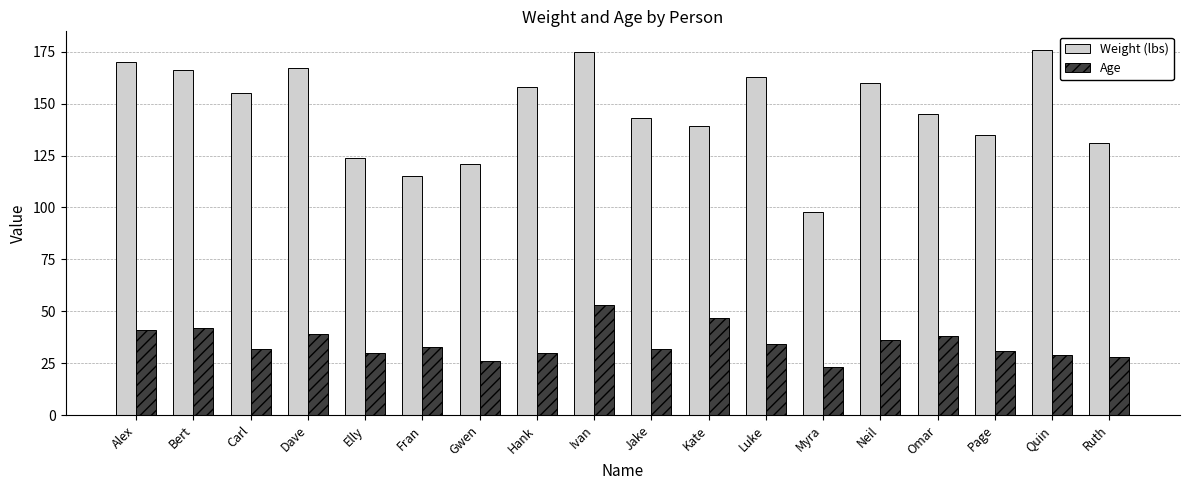

The Weight (lbs) series shows 246 at Luke. True or false?

False